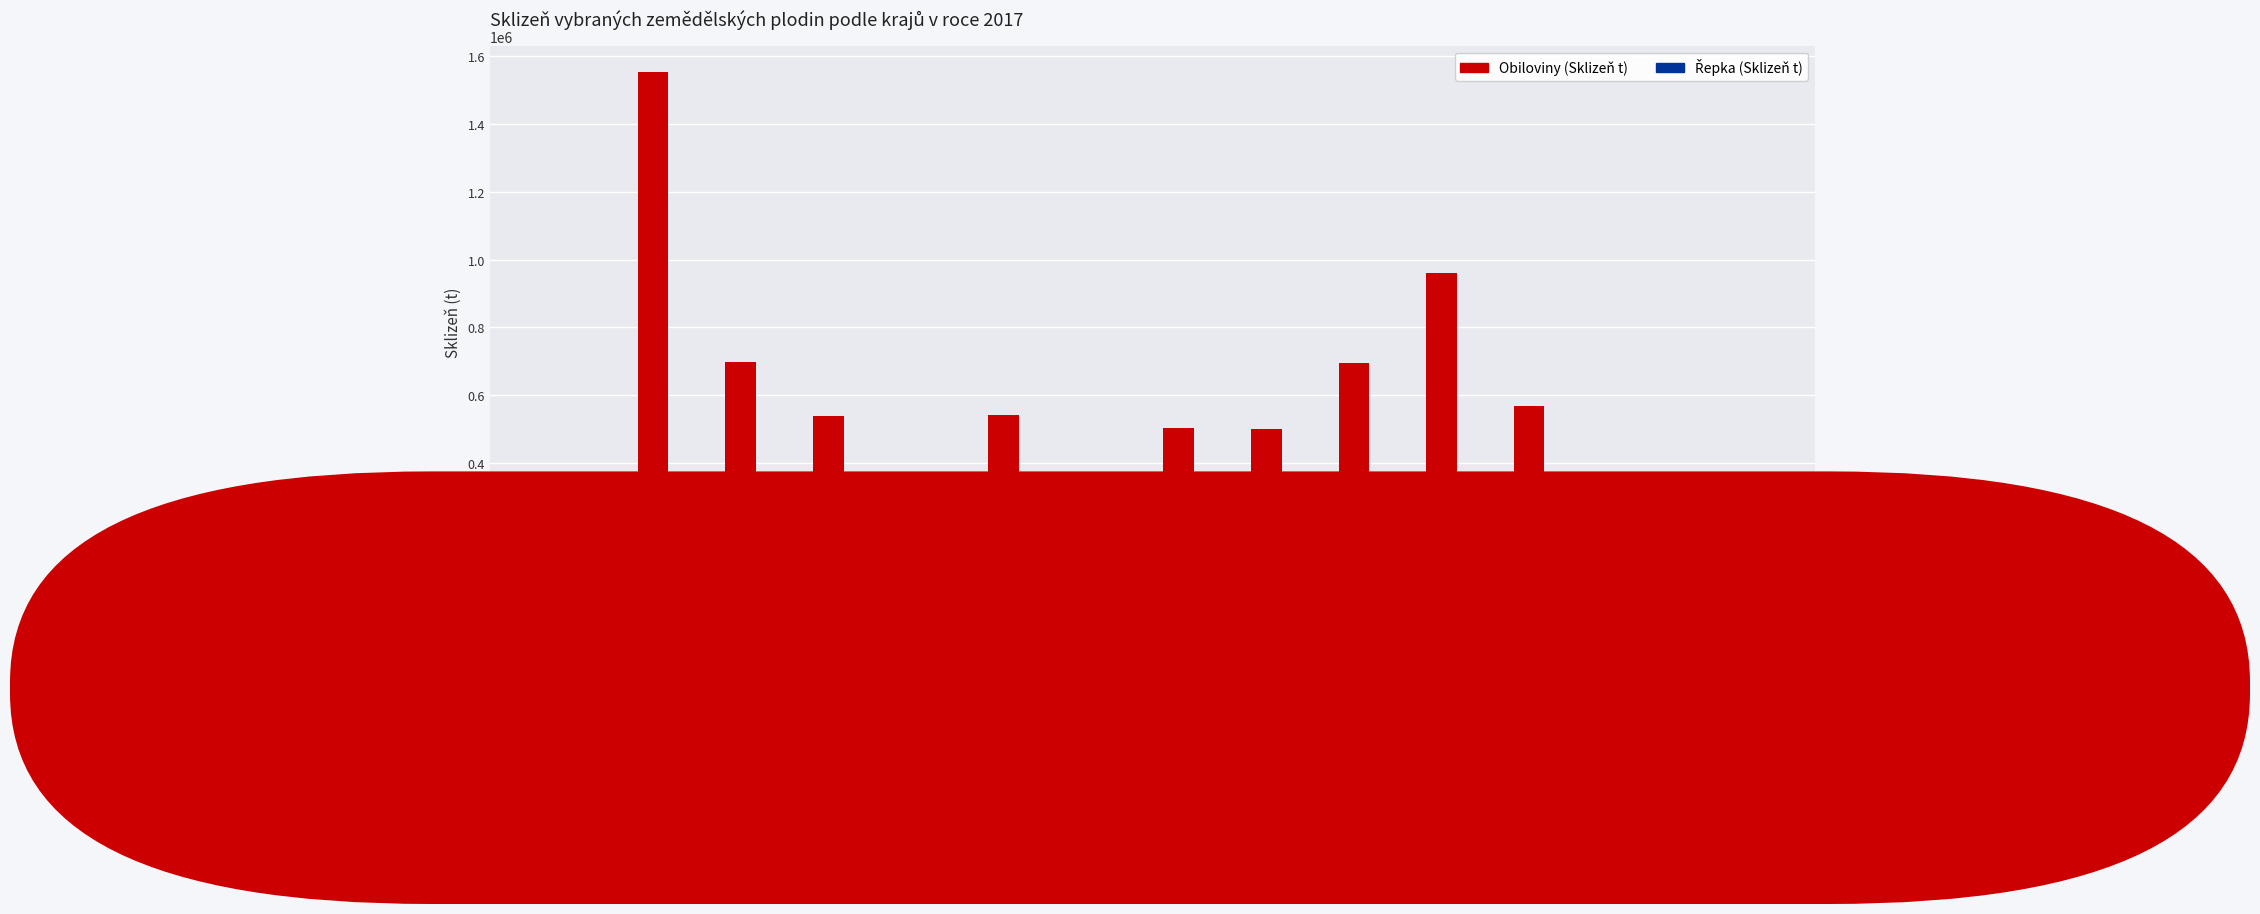

Is it true that Obiloviny (Sklizeň t) equals 296940.7 at Ústecký?

False